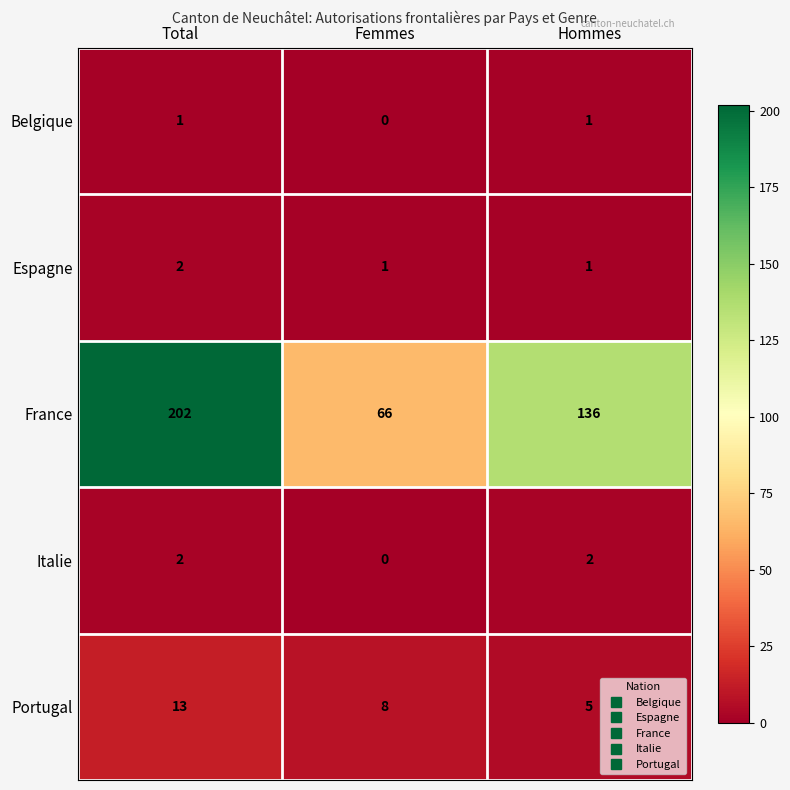

Count the Belgique values in the range 0 to 1.

3